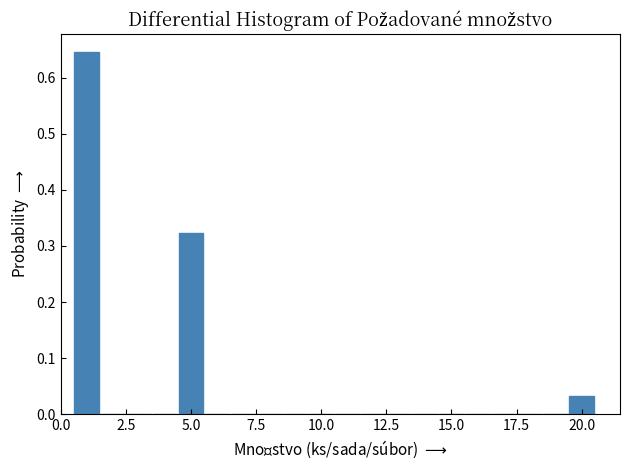

Read against the x-axis, roughly where is the centre of the tallest bar?

1.0